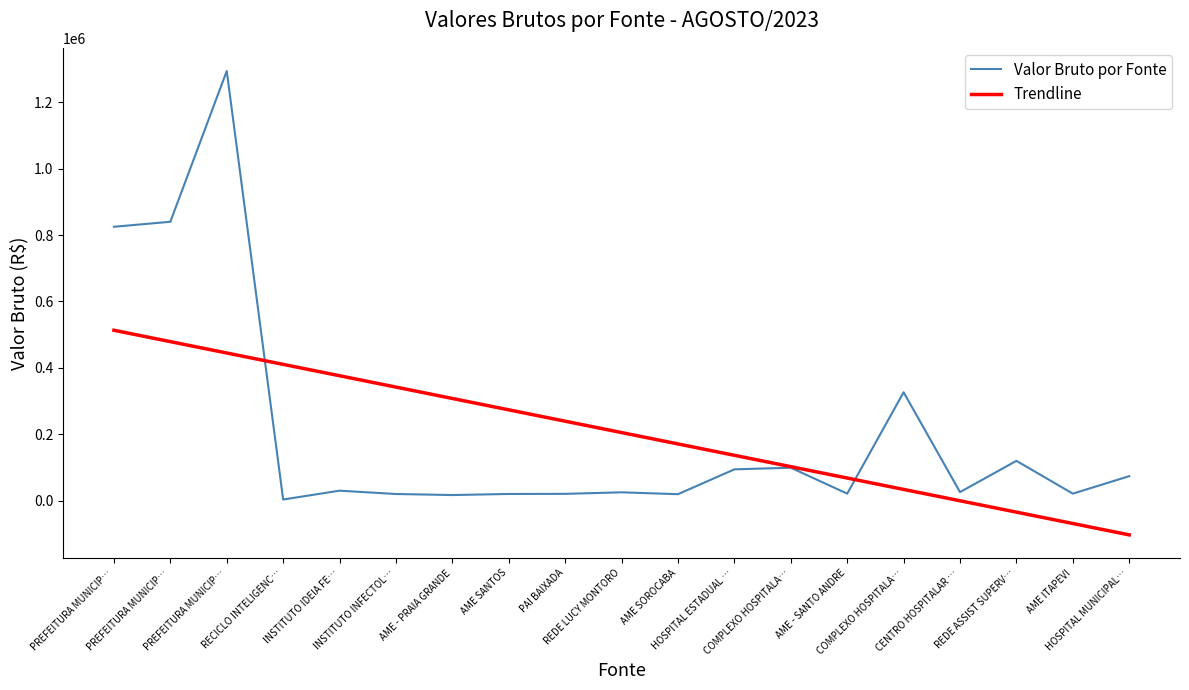

How many lines are shown in the chart?

2